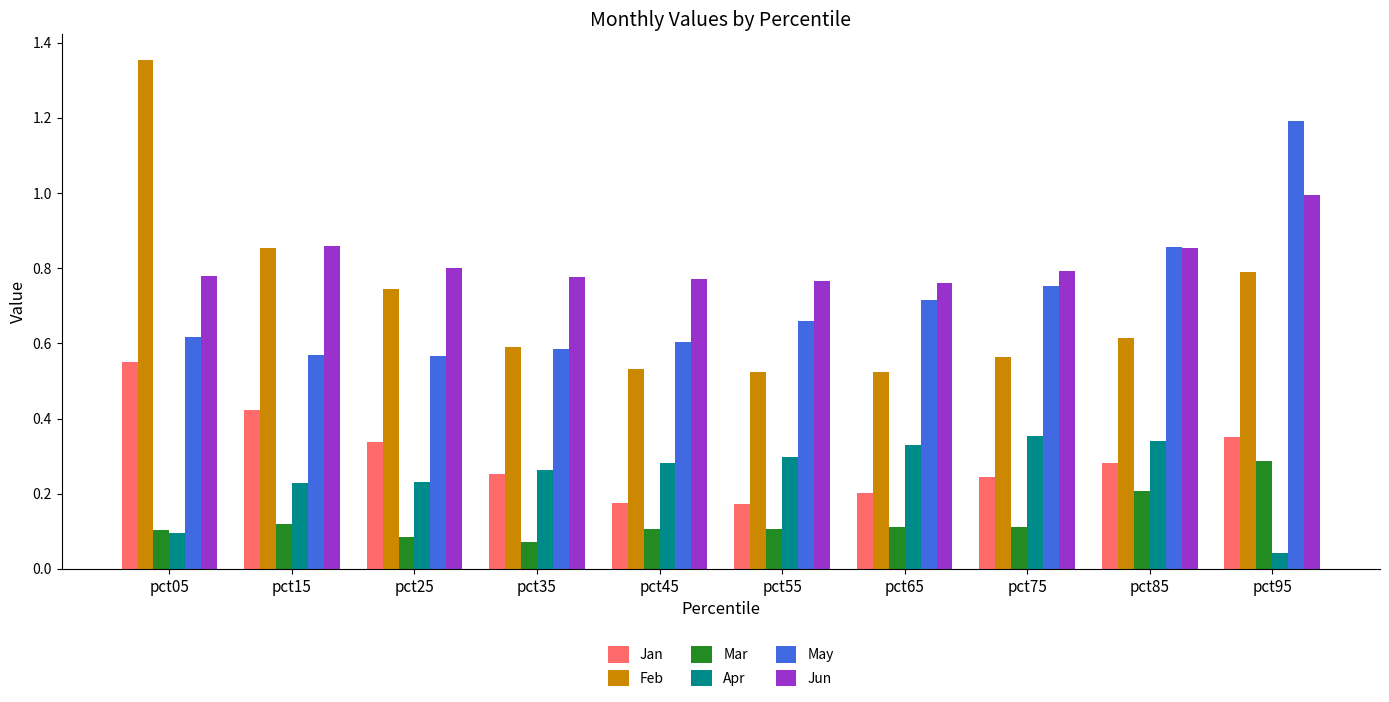

How many bars are there in total?

60